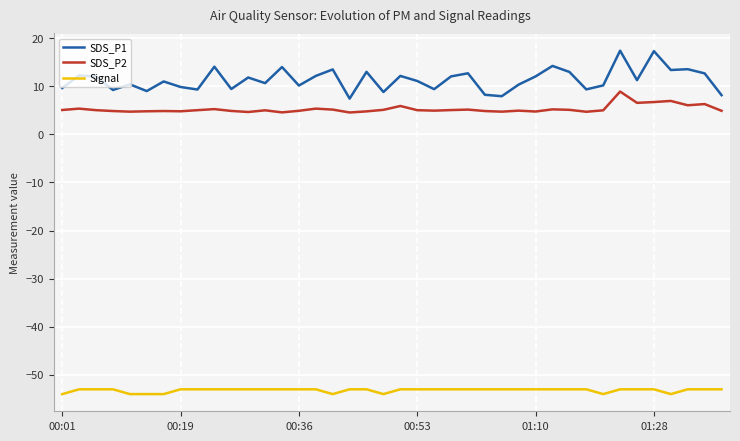

What is the maximum value shown in the chart?

17.4